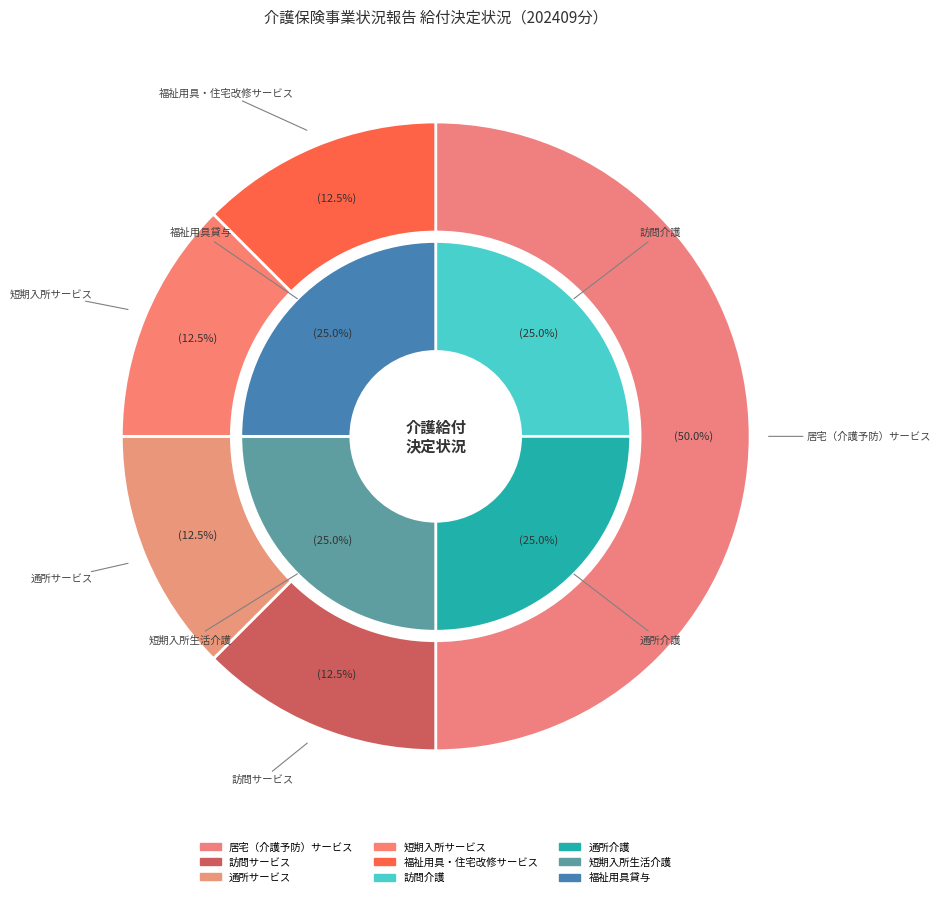

What percentage is the 通所サービス slice, to the nearest percent?

12%